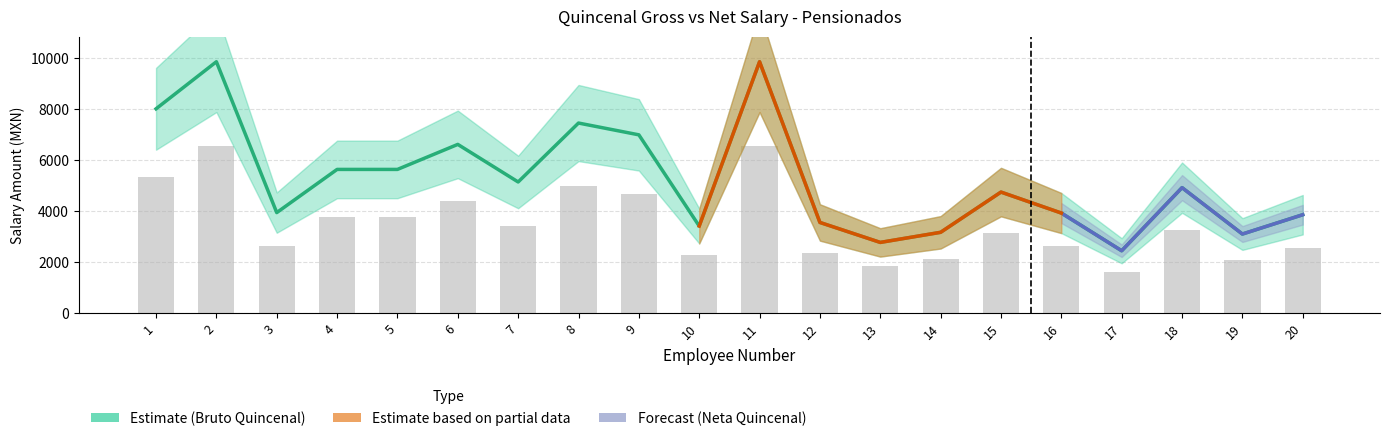

At how many categories does at least one series exceed 3363?

16